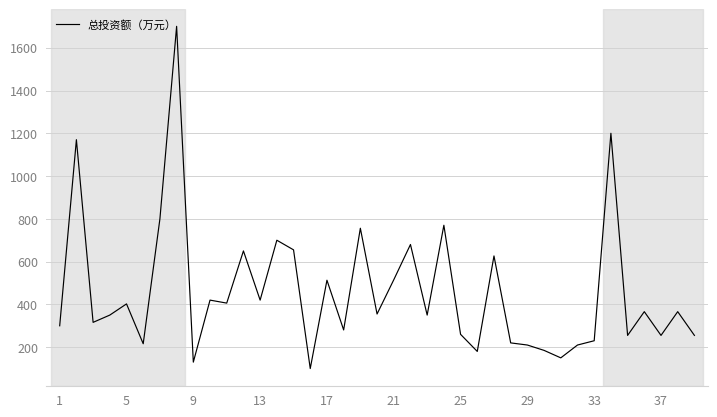

What is the minimum value shown in the chart?

100.0